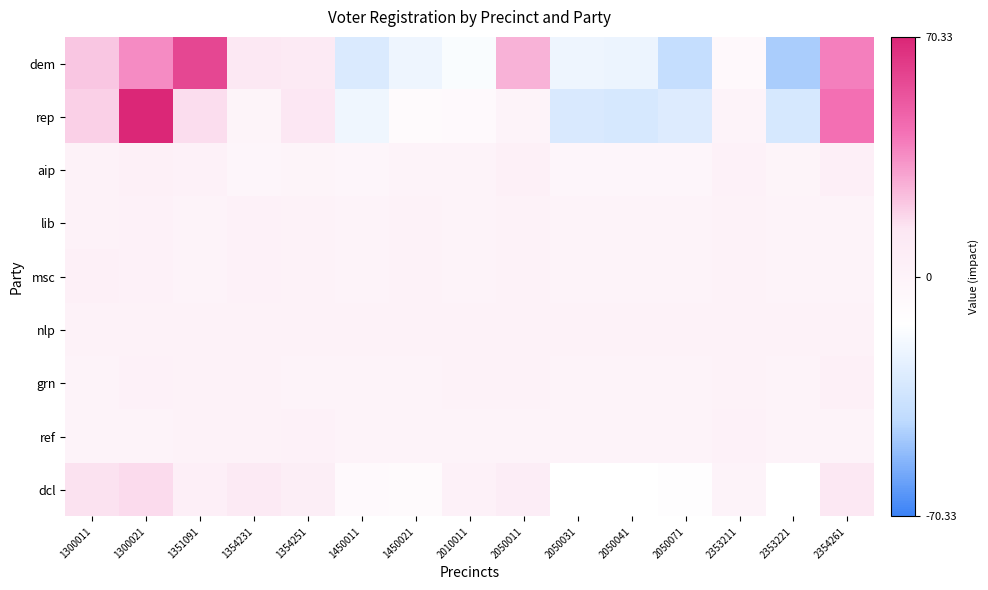

Which series has the widest spread of values?

dem